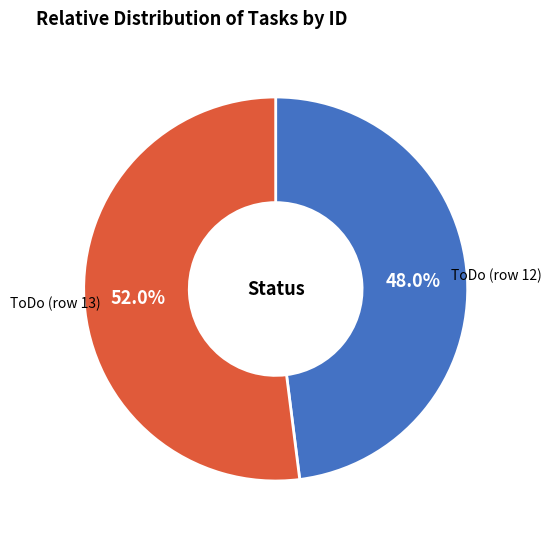

How much of the chart is everything except ToDo (row 13)?

48.0%